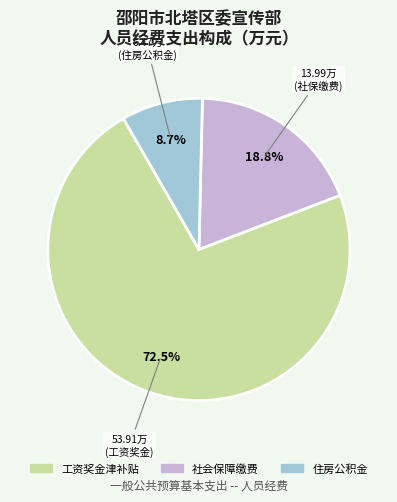

To the nearest percent, what is the combined percentage of 社会保障缴费 and 住房公积金?

28%